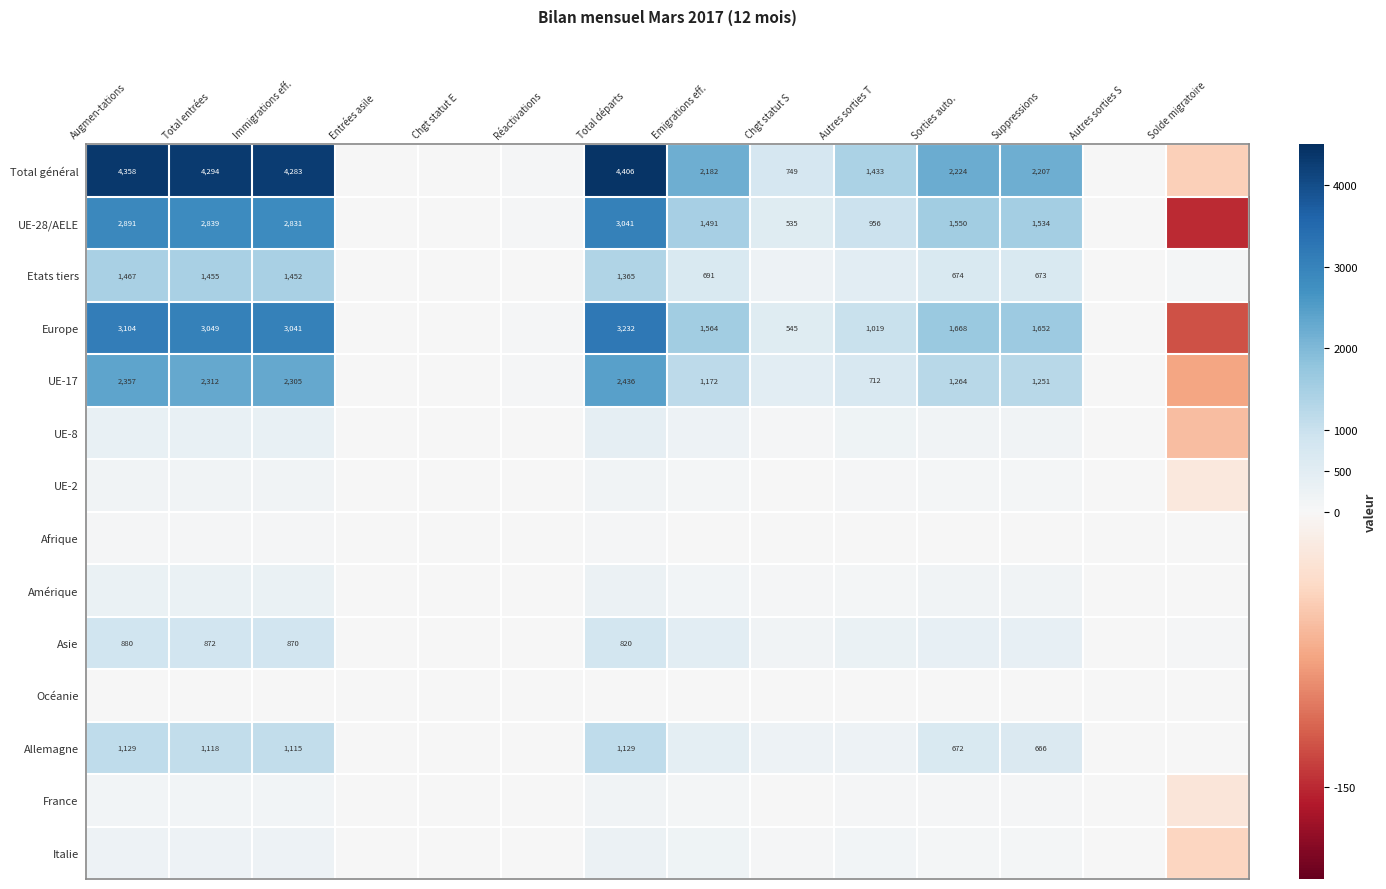

The value of Total général at Total départs is 2957. True or false?

False